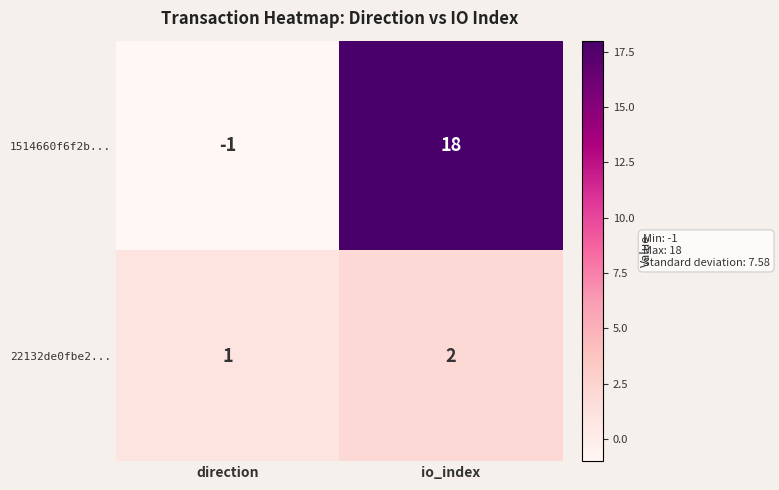

List the series in order of their overall mean, lowest first.

22132de0fbe2..., 1514660f6f2b...